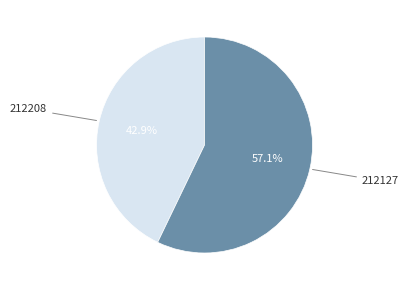

Count the number of slices in the pie.

2